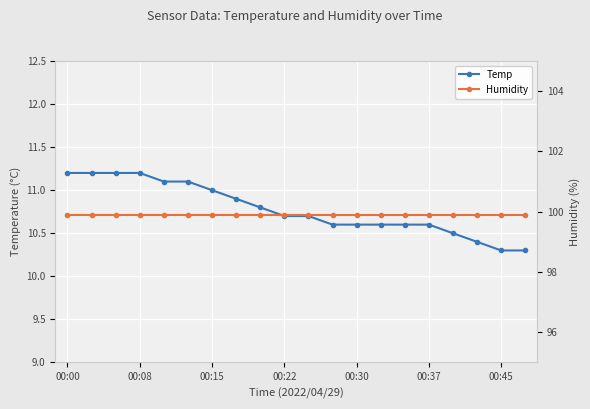

True or false: Temp has a value of 11.0 at 00:15.

True